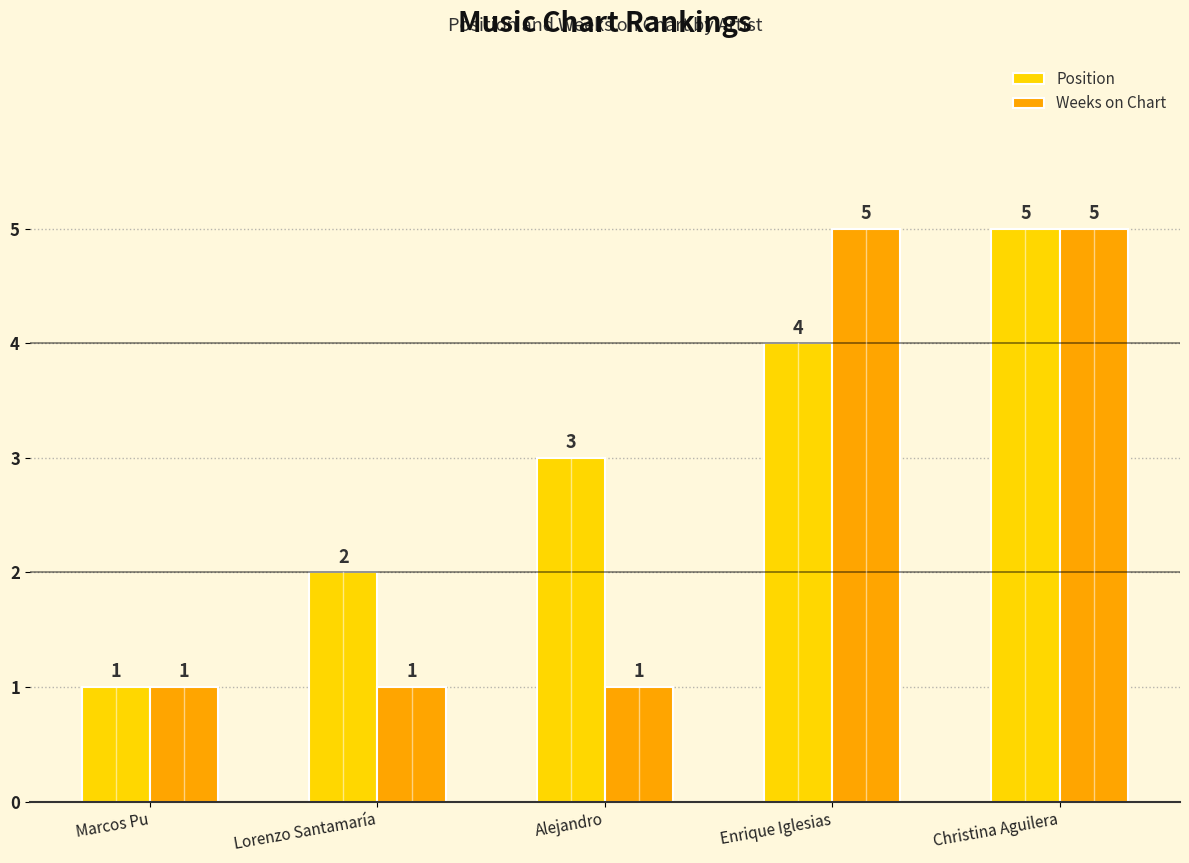

Count the number of categories in the chart.

5